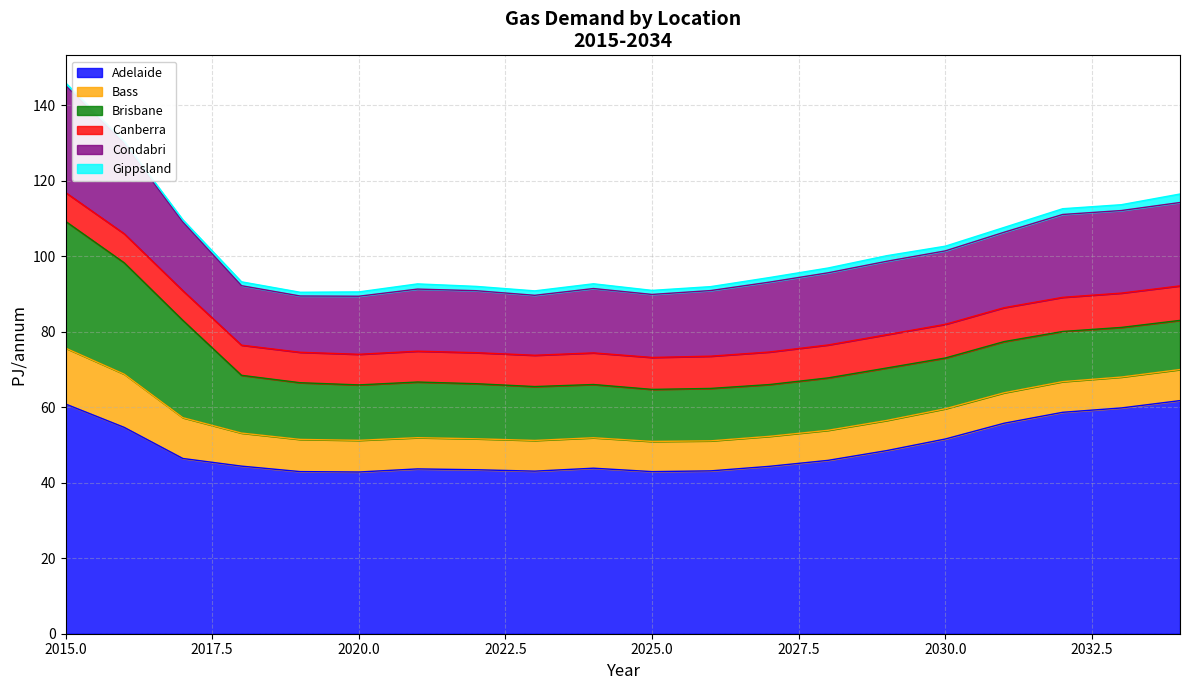

The Bass series shows 11.7 at 2031. True or false?

False